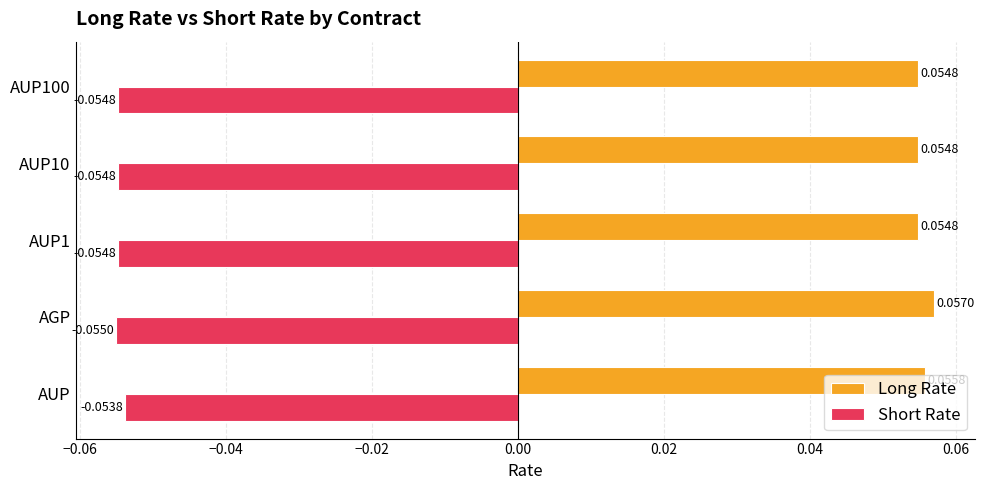

What are all the series names shown in the legend?

Long Rate, Short Rate